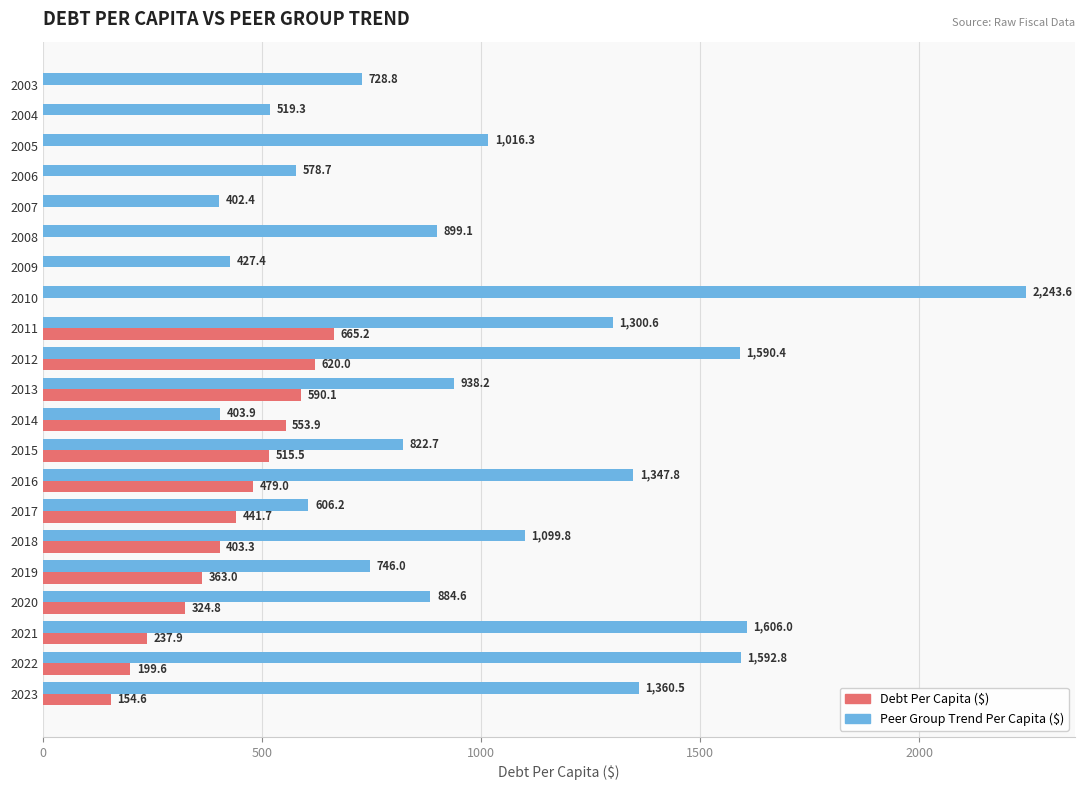

At which category is the sum across all series the highest?

2010